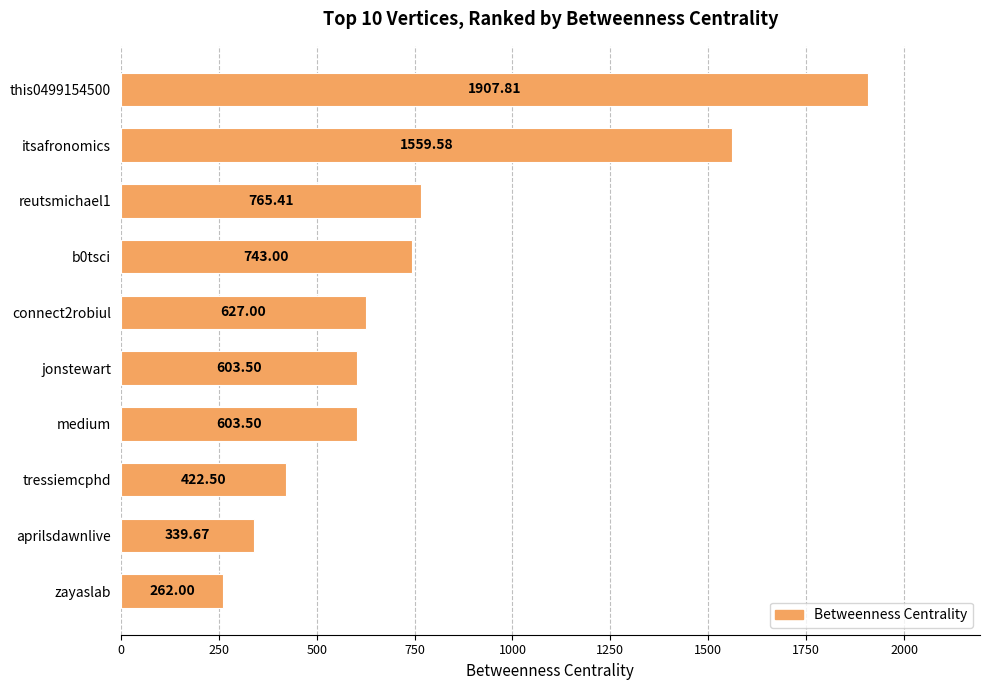

Which category has the lowest value across all series?

zayaslab